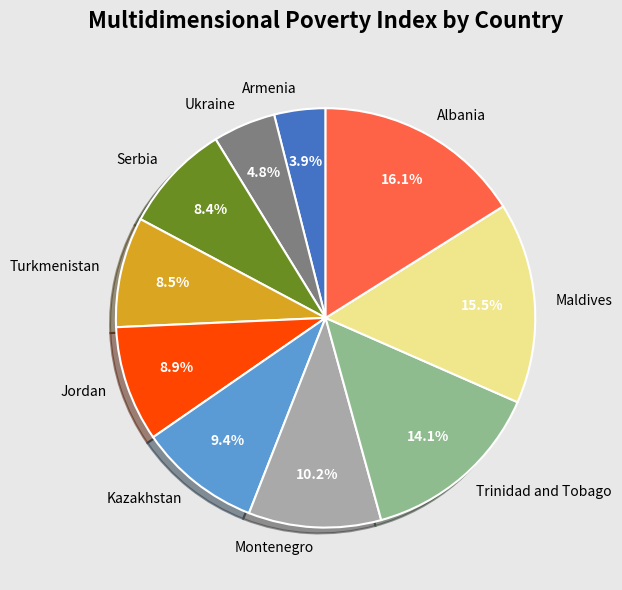

What percentage do Albania and Turkmenistan together represent?

24.6%